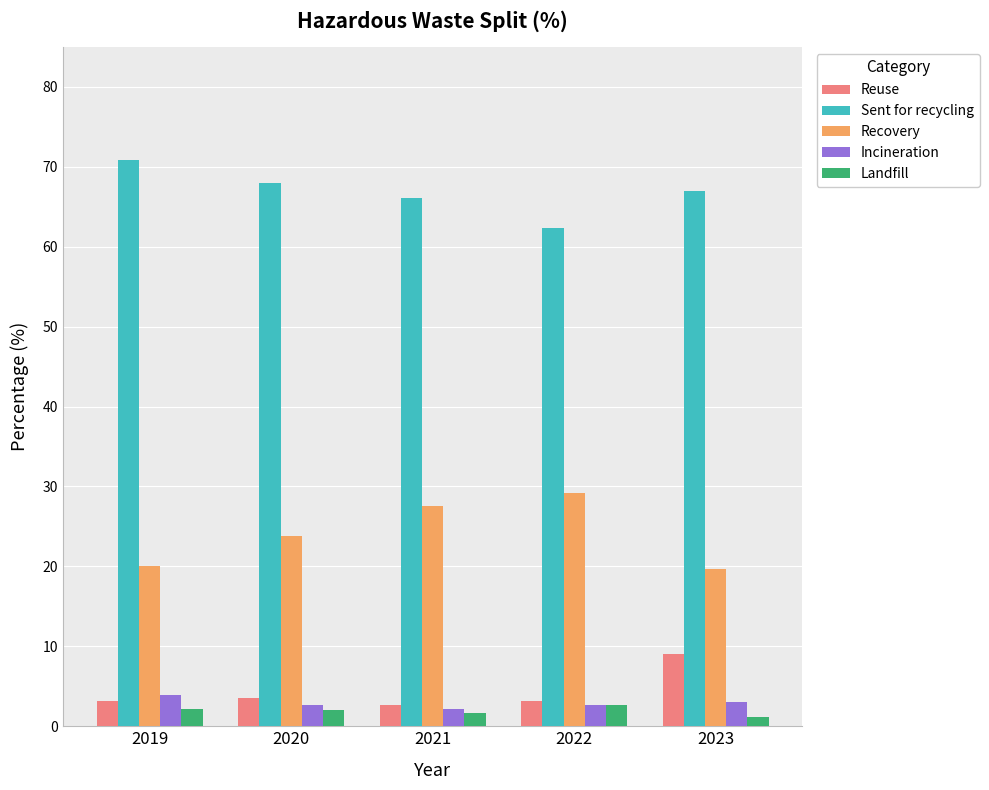

Is the value of Landfill at 2020 greater than the value of Sent for recycling at 2021?

No